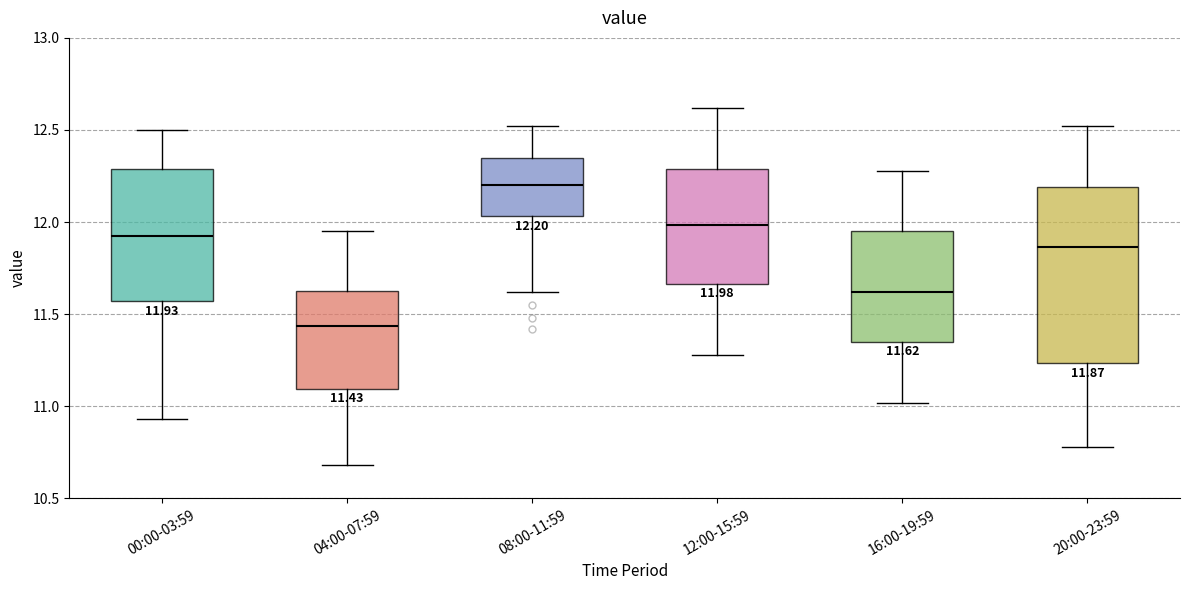

Which box is the tallest, from its lower edge to its upper edge?

20:00-23:59